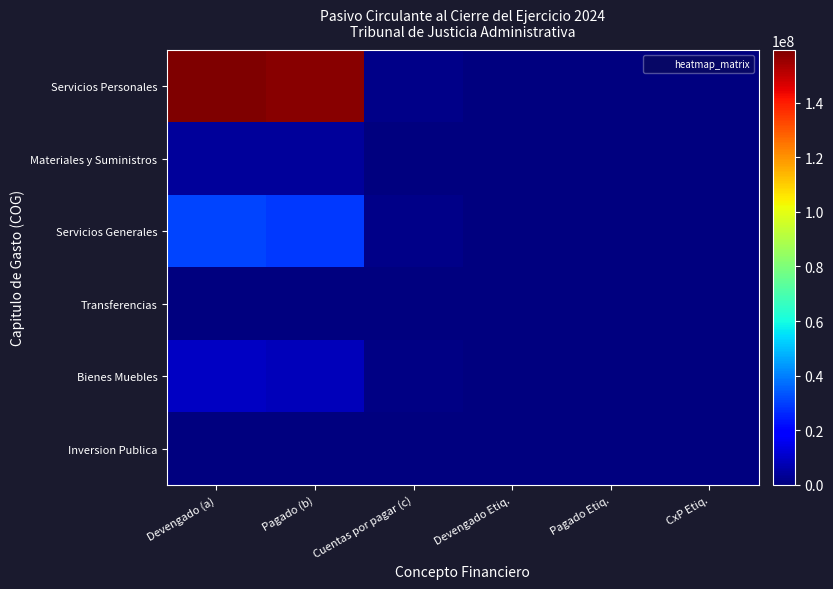

Reading left to right, list all the values displayed in this chart.

Servicios Personales: Devengado (a)=159272784.8	Pagado (b)=157710874.7	Cuentas por pagar (c)=1561910.1	Devengado Etiq.=0.0	Pagado Etiq.=0.0	CxP Etiq.=0.0
Materiales y Suministros: Devengado (a)=3998749.2	Pagado (b)=3817765.5	Cuentas por pagar (c)=180983.7	Devengado Etiq.=0.0	Pagado Etiq.=0.0	CxP Etiq.=0.0
Servicios Generales: Devengado (a)=30582219.3	Pagado (b)=28964161.3	Cuentas por pagar (c)=1618058.0	Devengado Etiq.=0.0	Pagado Etiq.=0.0	CxP Etiq.=0.0
Transferencias: Devengado (a)=575445.0	Pagado (b)=575445.0	Cuentas por pagar (c)=0.0	Devengado Etiq.=0.0	Pagado Etiq.=0.0	CxP Etiq.=0.0
Bienes Muebles: Devengado (a)=9783555.1	Pagado (b)=8569866.8	Cuentas por pagar (c)=1213688.3	Devengado Etiq.=0.0	Pagado Etiq.=0.0	CxP Etiq.=0.0
Inversion Publica: Devengado (a)=0.0	Pagado (b)=0.0	Cuentas por pagar (c)=0.0	Devengado Etiq.=0.0	Pagado Etiq.=0.0	CxP Etiq.=0.0